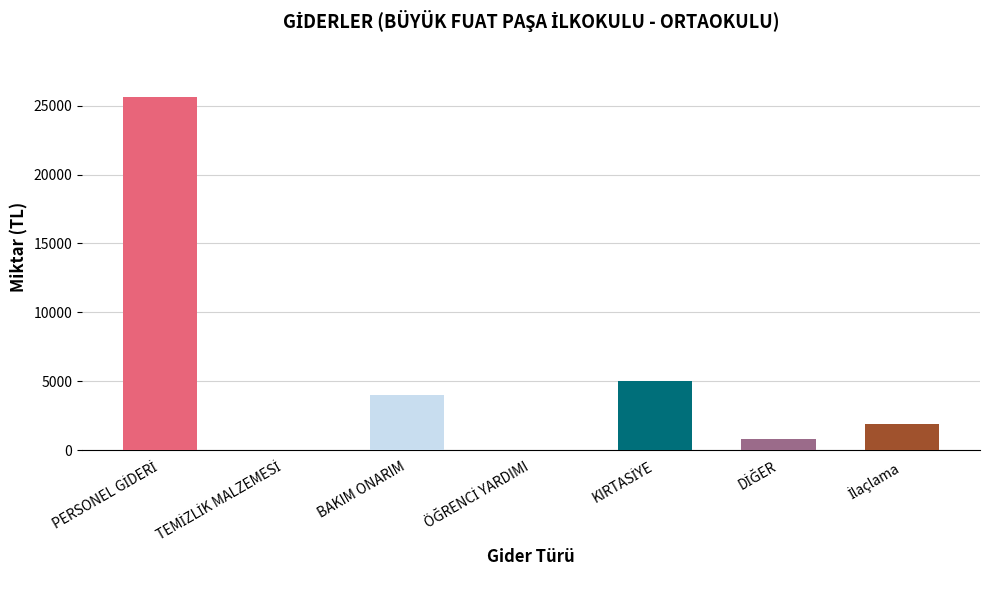

Count the number of categories in the chart.

7